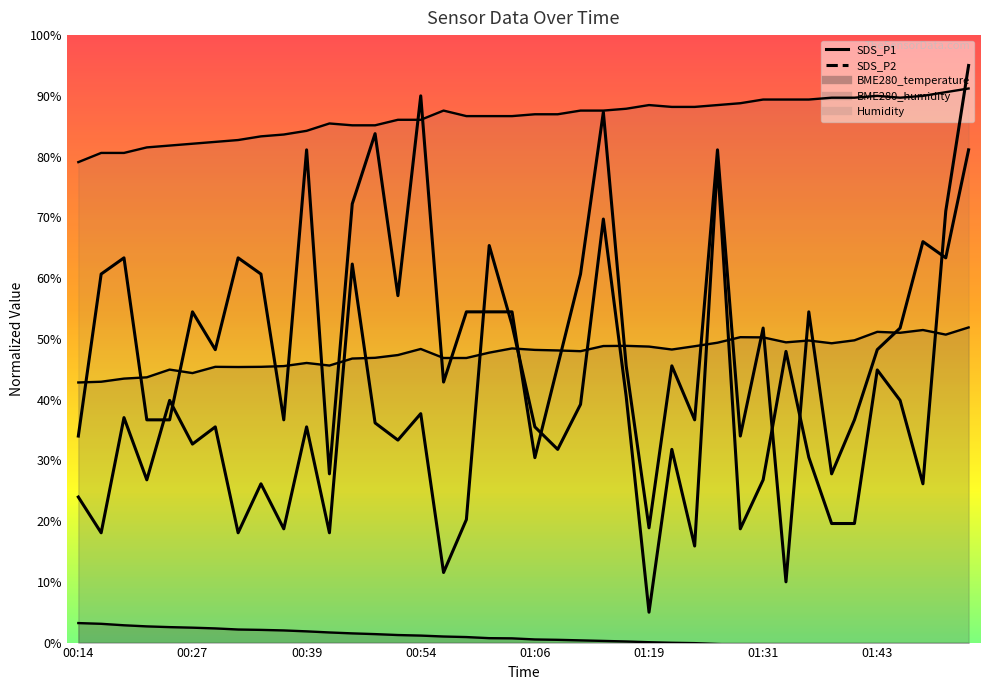

How many intersections are there between SDS_P1 and SDS_P2?

9